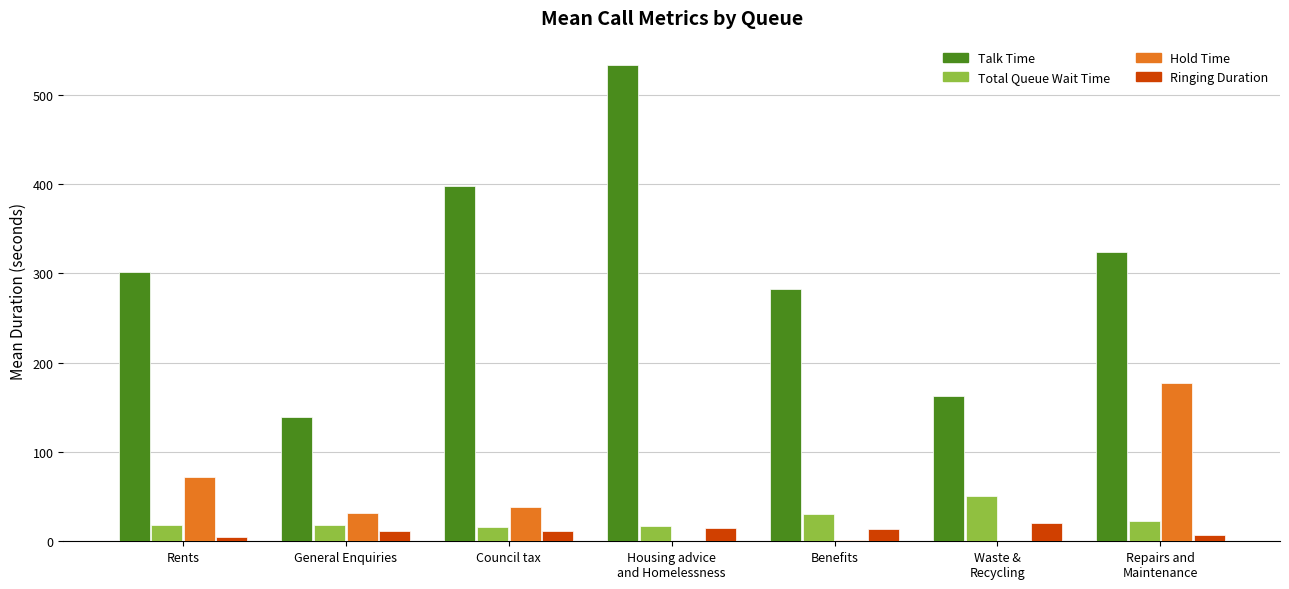

What are all the series names shown in the legend?

Talk Time, Total Queue Wait Time, Hold Time, Ringing Duration